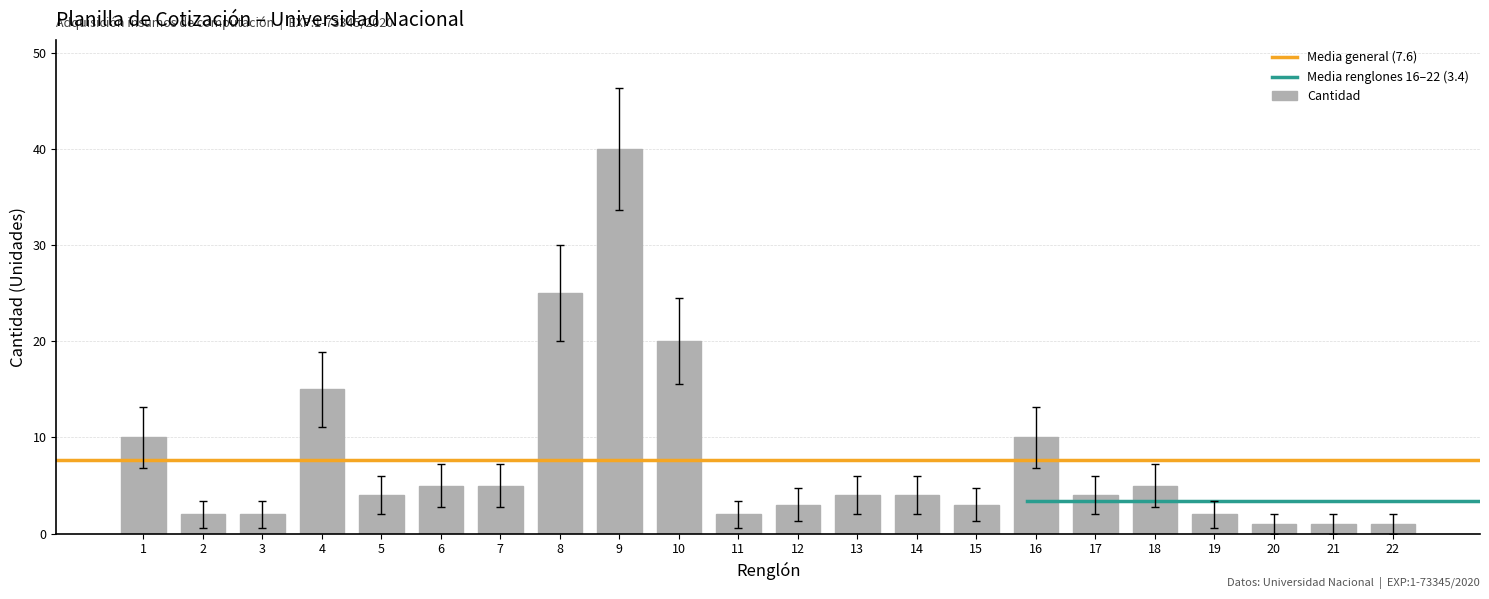

Reading left to right, what are all the values shown in this chart?

1=10	2=2	3=2	4=15	5=4	6=5	7=5	8=25	9=40	10=20	11=2	12=3	13=4	14=4	15=3	16=10	17=4	18=5	19=2	20=1	21=1	22=1